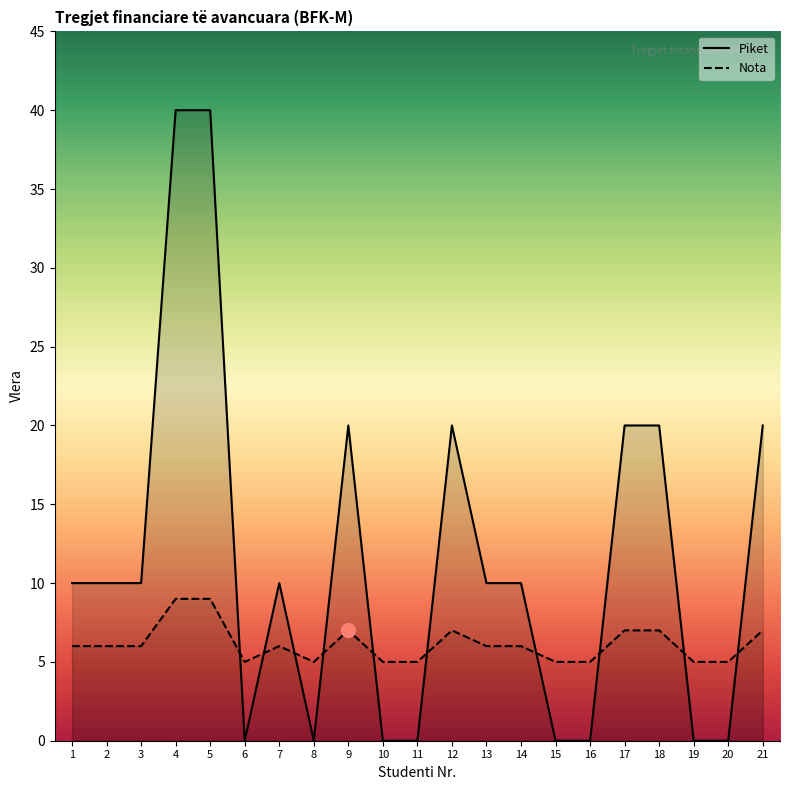

Which series has the largest total across all categories?

Piket